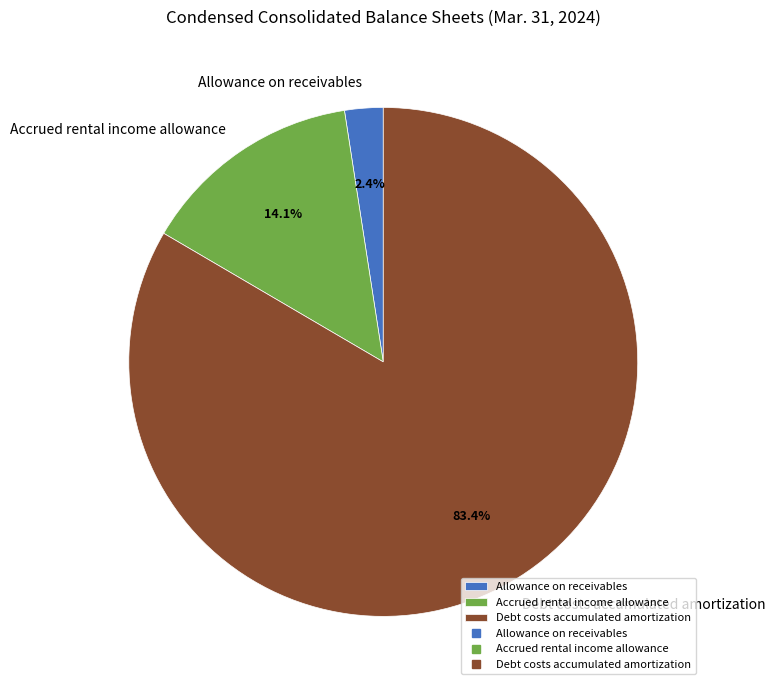

To the nearest percent, what is the difference between the Allowance on receivables and Accrued rental income allowance slice percentages?

12%